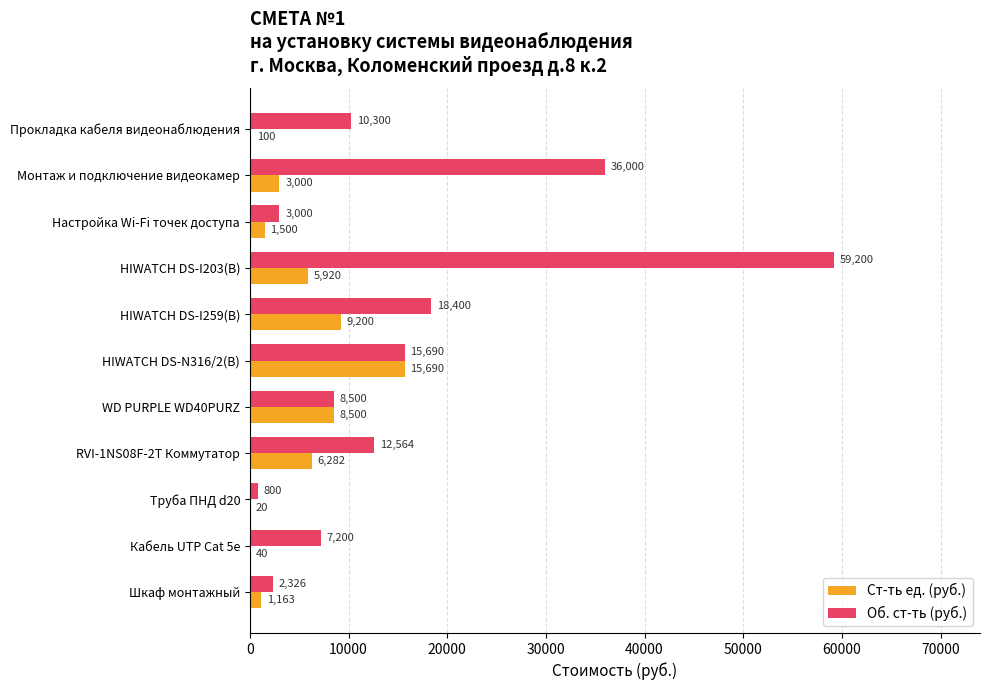

Is the value of Ст-ть ед. (руб.) at Настройка Wi-Fi точек доступа greater than the value of Об. ст-ть (руб.) at HIWATCH DS-I259(B)?

No